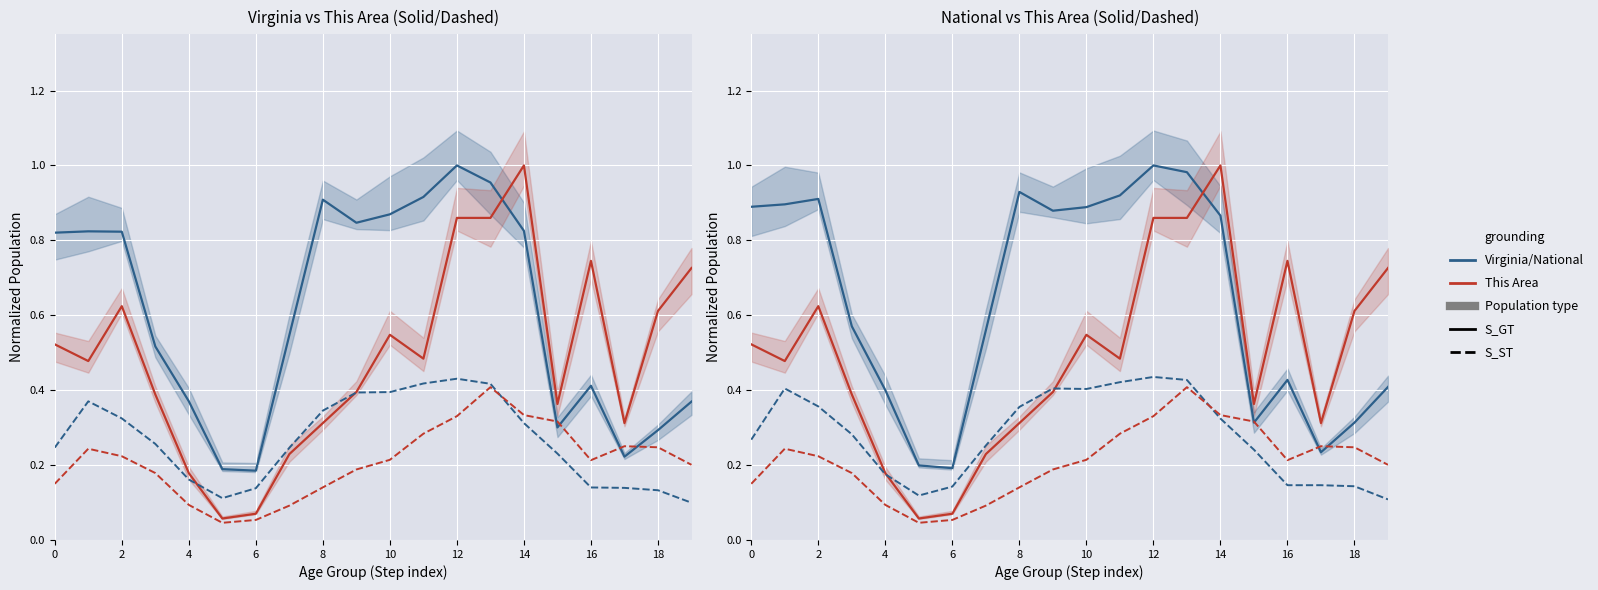

Reading left to right, what are all the values shown in this chart?

Virginia/National (solid): 0.9	0.9	0.9	0.6	0.4	0.2	0.2	0.6	0.9	0.9	0.9	0.9	1.0	1.0	0.9	0.3	0.4	0.2	0.3	0.4
This Area (solid): 0.5	0.5	0.6	0.4	0.2	0.1	0.1	0.2	0.3	0.4	0.5	0.5	0.9	0.9	1.0	0.4	0.7	0.3	0.6	0.7
Virginia/National (dashed): 0.3	0.4	0.4	0.3	0.2	0.1	0.1	0.3	0.4	0.4	0.4	0.4	0.4	0.4	0.3	0.2	0.1	0.1	0.1	0.1
This Area (dashed): 0.1	0.2	0.2	0.2	0.1	0.0	0.1	0.1	0.1	0.2	0.2	0.3	0.3	0.4	0.3	0.3	0.2	0.3	0.2	0.2